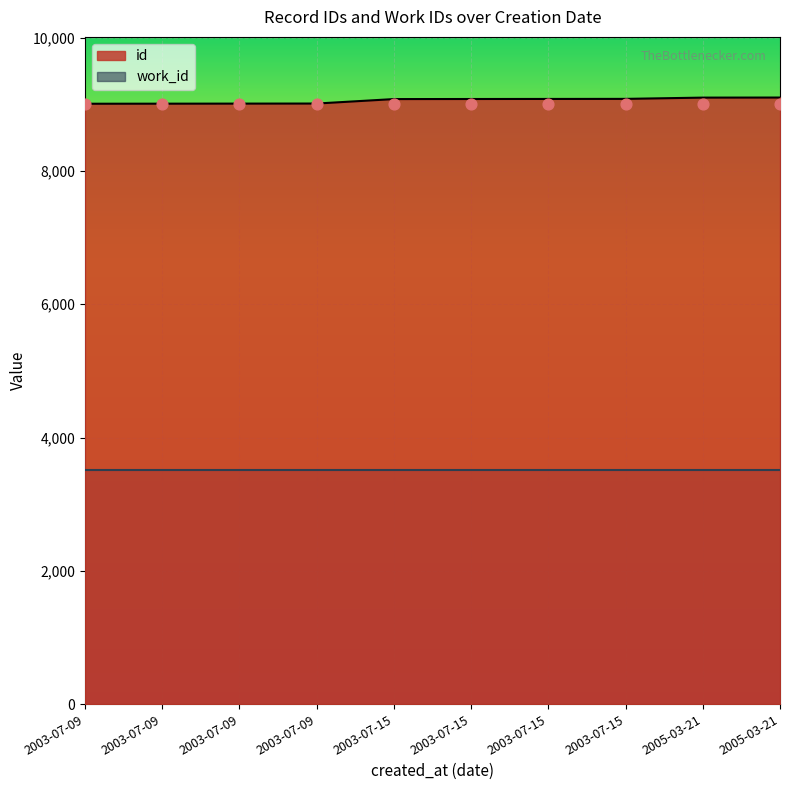

Which has a higher value, 2003-07-15 or 2005-03-21?

2005-03-21